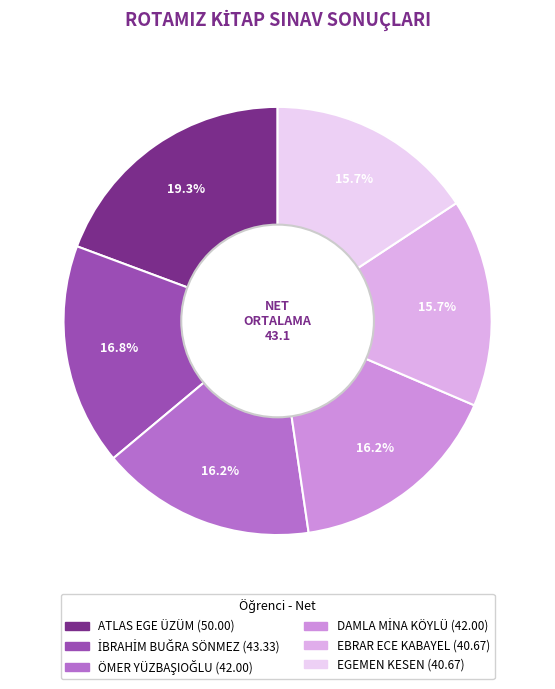

Count the number of slices in the pie.

6